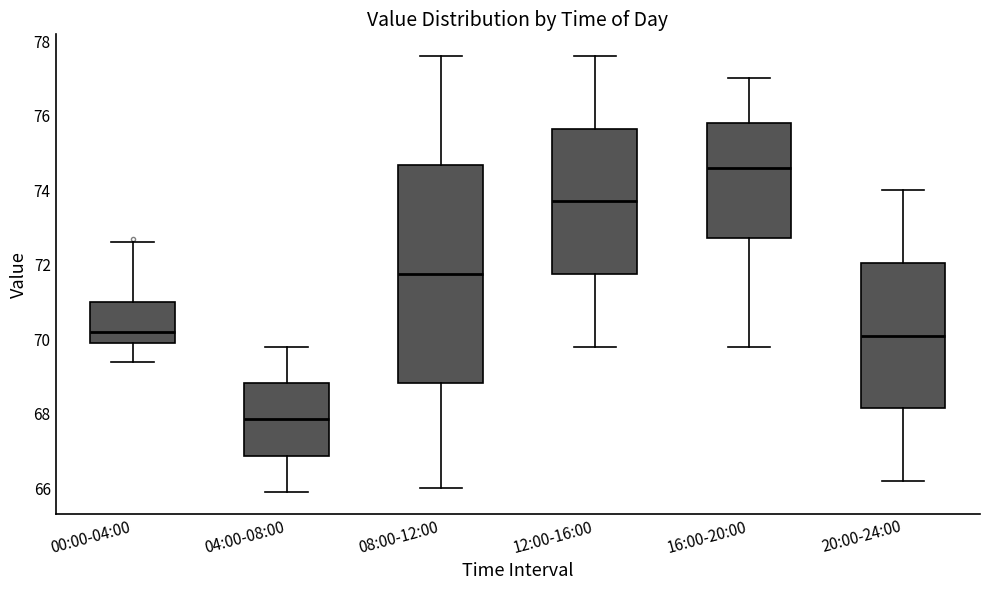

Reading left to right, transcribe this box plot: for each box, give where its median line is, the range the box spans, and where its two whiskers end, as read against the y-axis. The values are not printed on the chart, so give them approximately, as read against the axis.

00:00-04:00: median 70.2, box 70.0 to 71.0, whiskers 69.4 to 72.6
04:00-08:00: median 67.8, box 66.8 to 68.8, whiskers 66.0 to 69.8
08:00-12:00: median 71.8, box 68.8 to 74.6, whiskers 66.0 to 77.6
12:00-16:00: median 73.8, box 71.8 to 75.6, whiskers 69.8 to 77.6
16:00-20:00: median 74.6, box 72.8 to 75.8, whiskers 69.8 to 77.0
20:00-24:00: median 70.2, box 68.2 to 72.0, whiskers 66.2 to 74.0